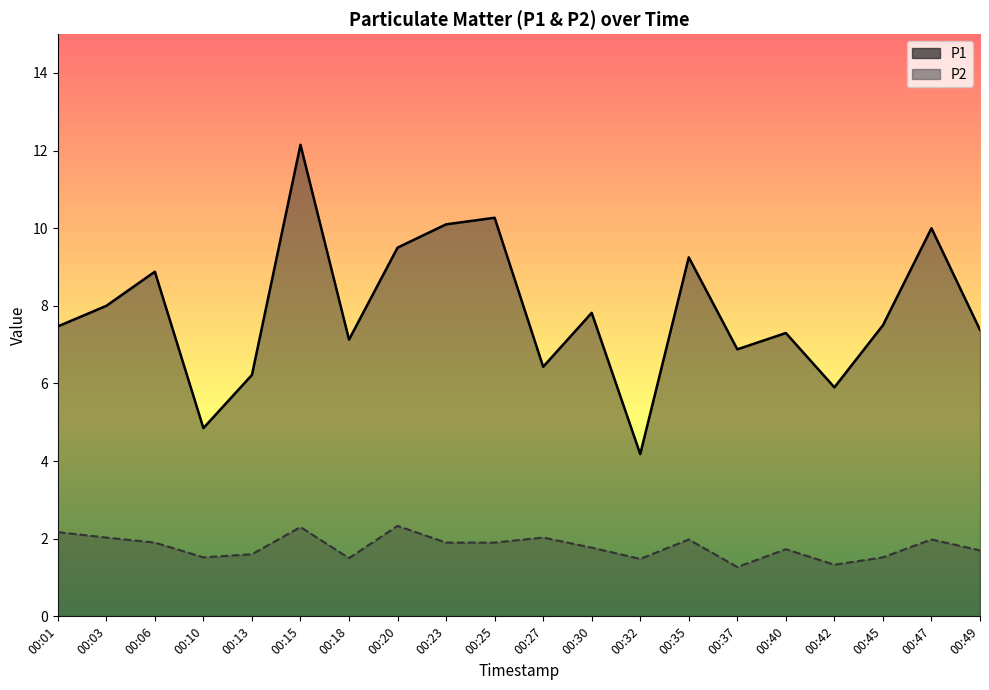

Reading left to right, list all the values displayed in this chart.

P1: 7.5	8.0	8.9	4.8	6.2	12.2	7.1	9.5	10.1	10.3	6.4	7.8	4.2	9.2	6.9	7.3	5.9	7.5	10.0	7.4
P2: 2.2	2.0	1.9	1.5	1.6	2.3	1.5	2.3	1.9	1.9	2.0	1.8	1.5	2.0	1.3	1.7	1.3	1.5	2.0	1.7